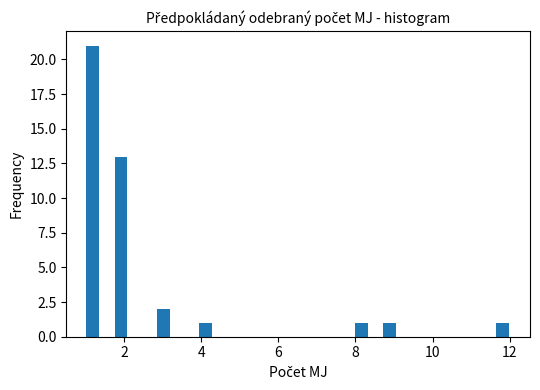

Read against the x-axis, roughly where is the centre of the tallest bar?

1.2